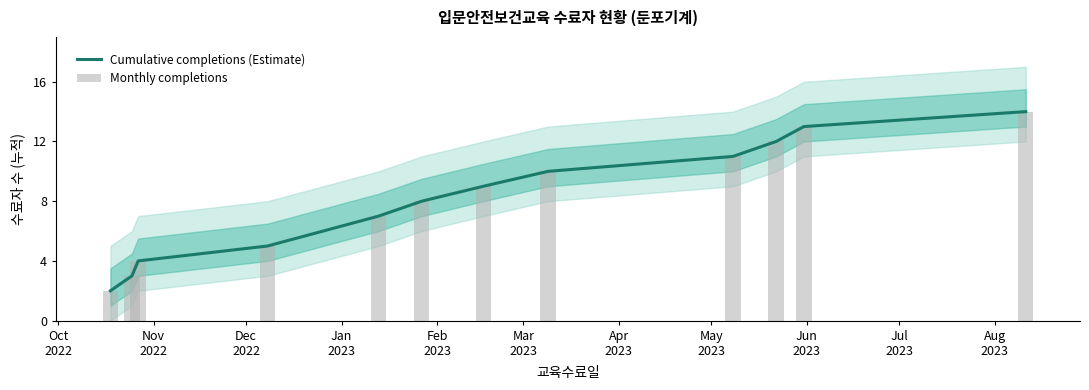

How many values in the Monthly completions series exceed 9?

5